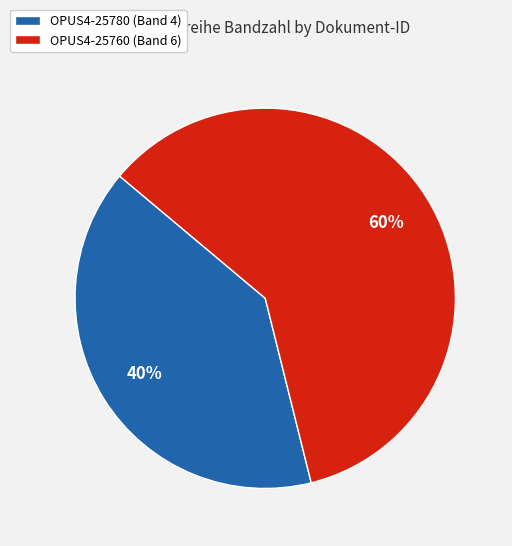

Between OPUS4-25760 and OPUS4-25780, which is larger?

OPUS4-25760